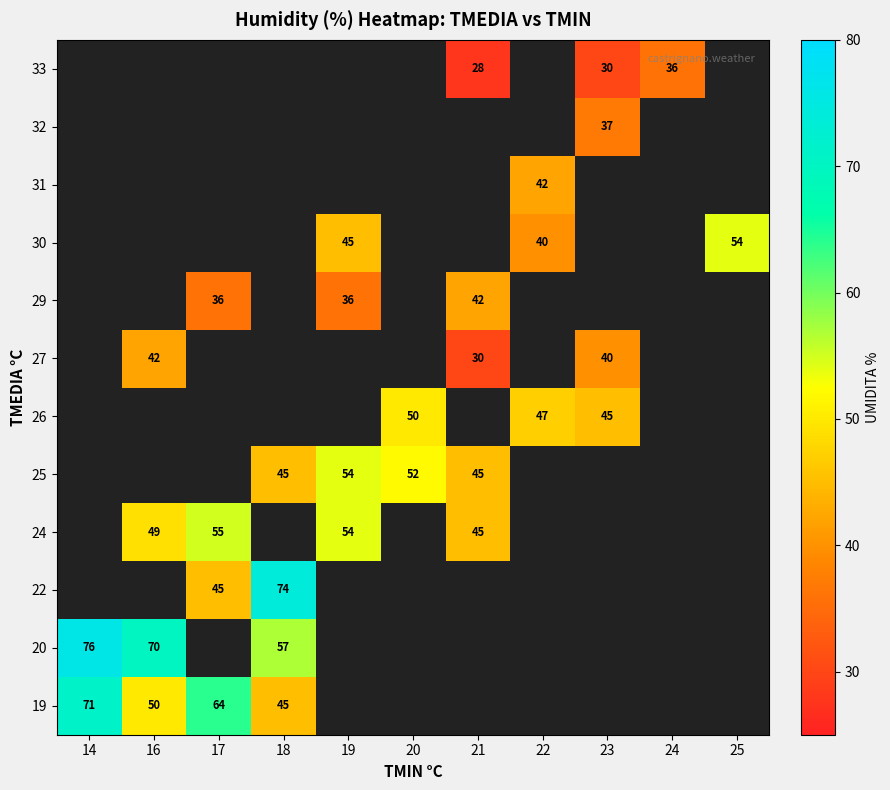

How many positive values does the 20 series have?

3